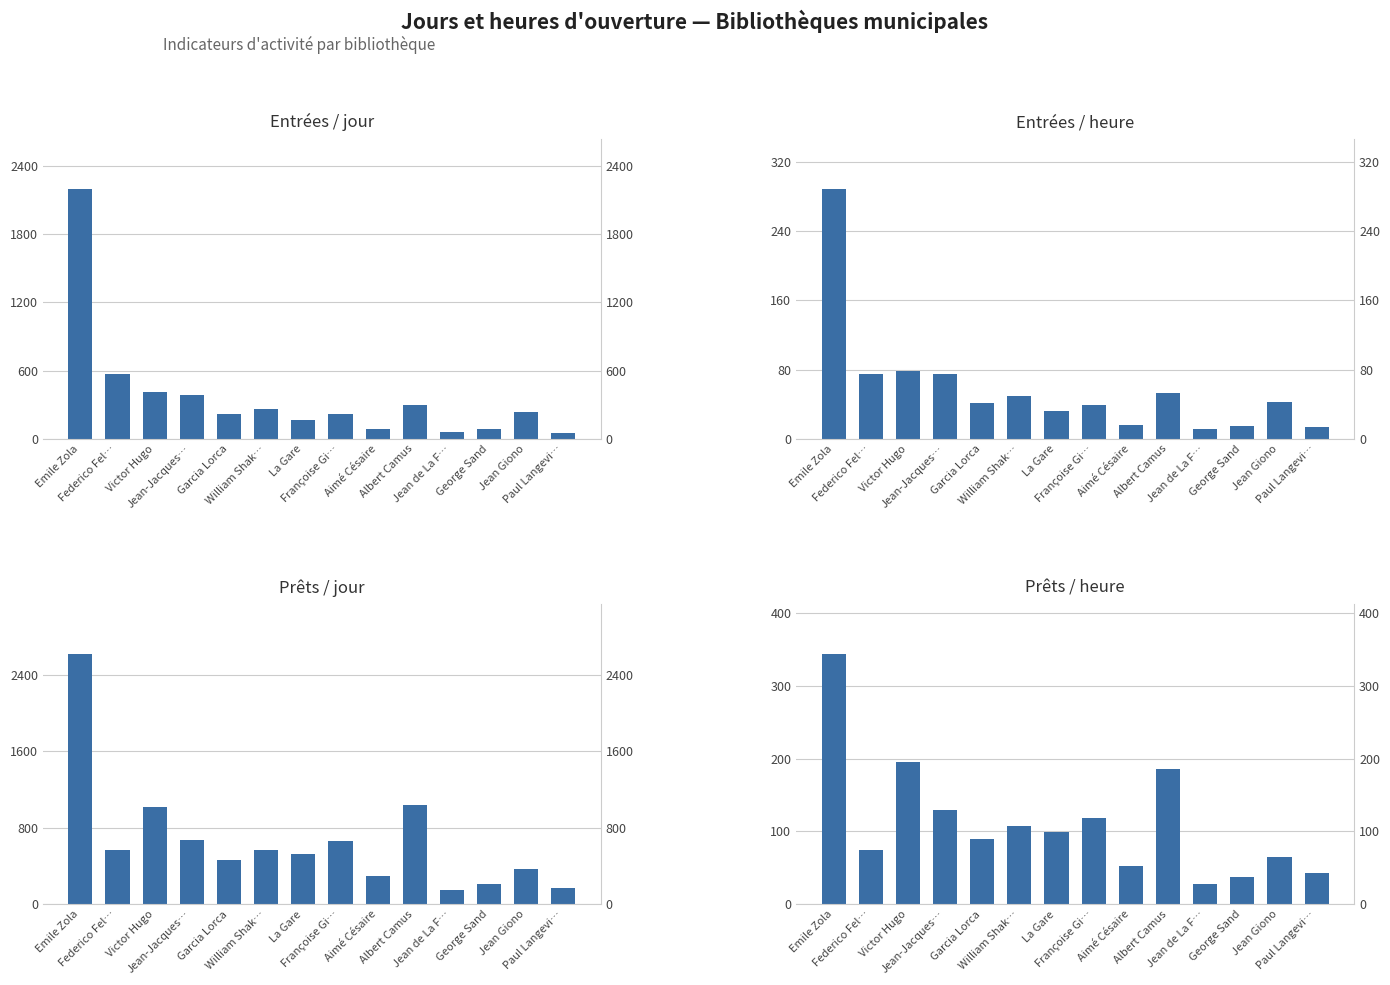

What value does the Prêts/heure series have at Aimé Césaire?

52.6